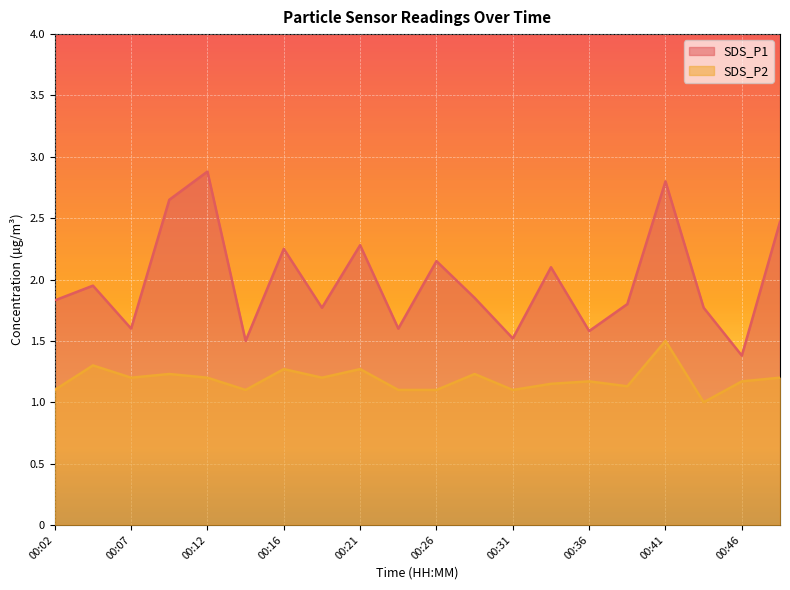

What is the spread (max minus min) of values at 00:09?

1.4